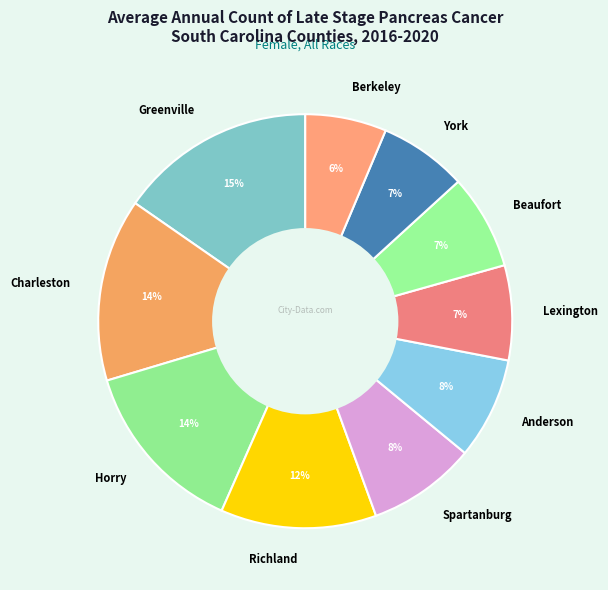

Is there any slice that represents more than half of the pie?

No